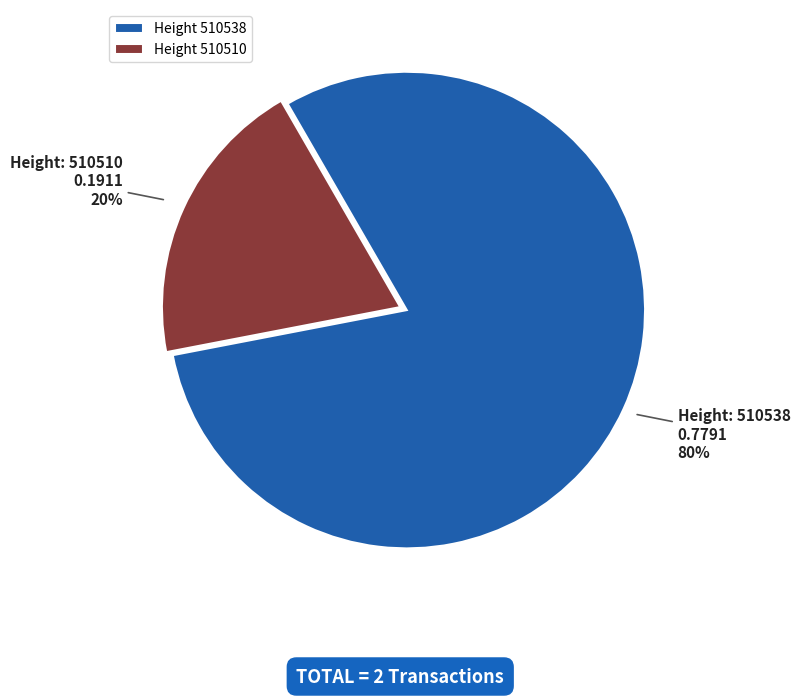

To the nearest percent, what is the average slice percentage?

50%